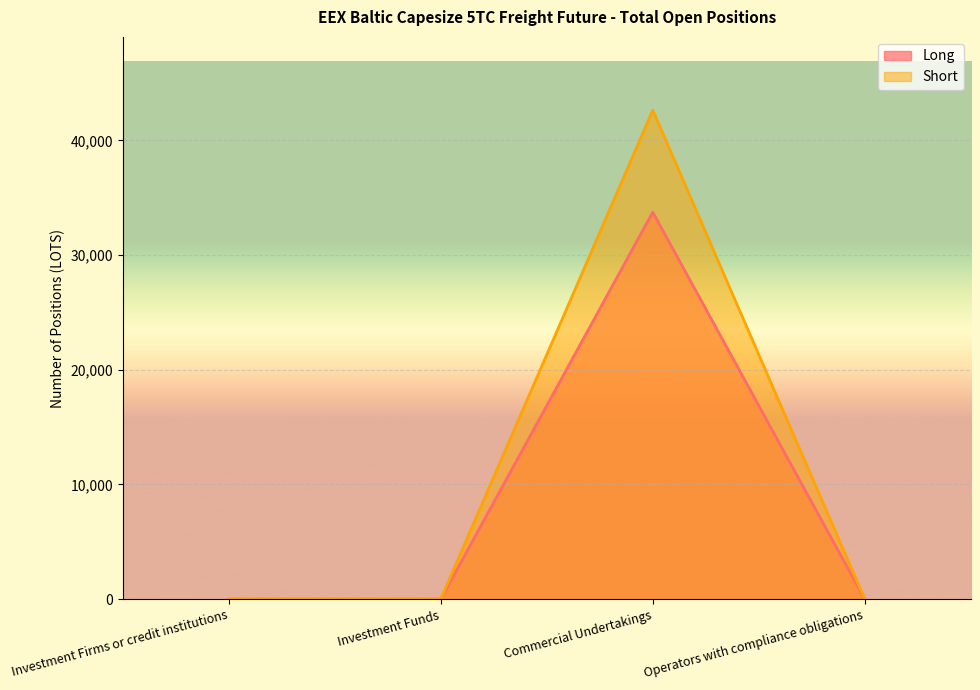

Rank the series at Investment Firms or credit institutions from lowest to highest value.

Long, Short